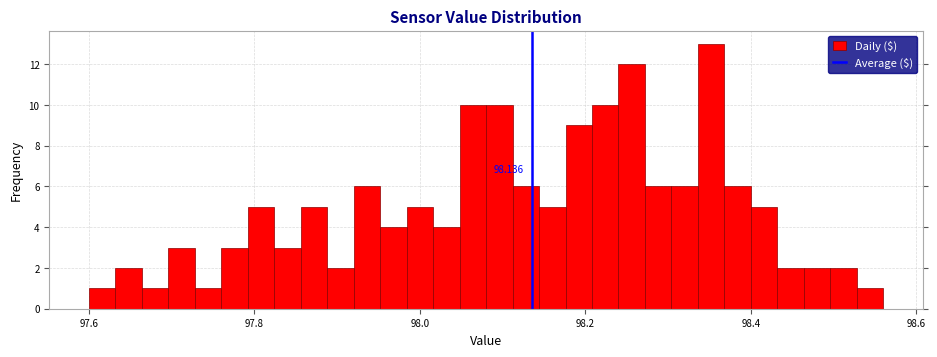

Around what value on the x-axis is the tallest bar? Give the approximate position of its centre, as read against the axis.

98.36